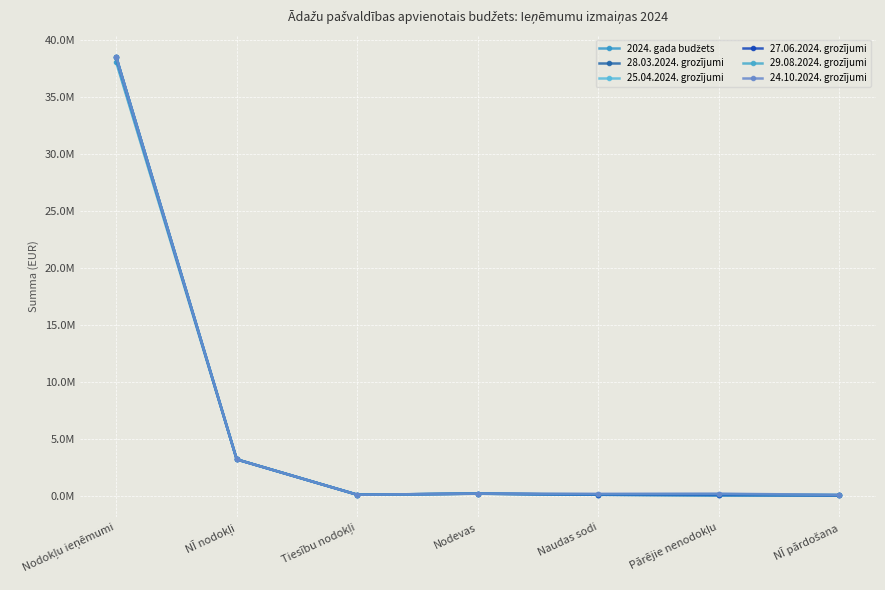

How many series are shown in this chart?

6